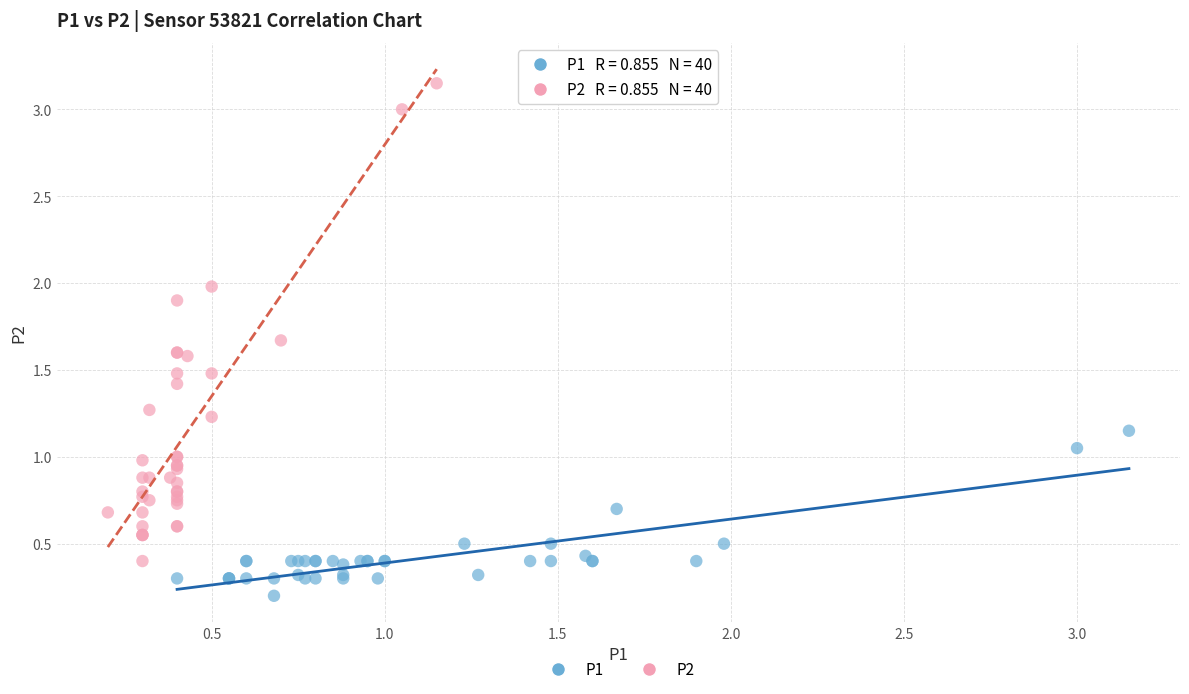

Which series has the largest Y range (max minus min)?

P2